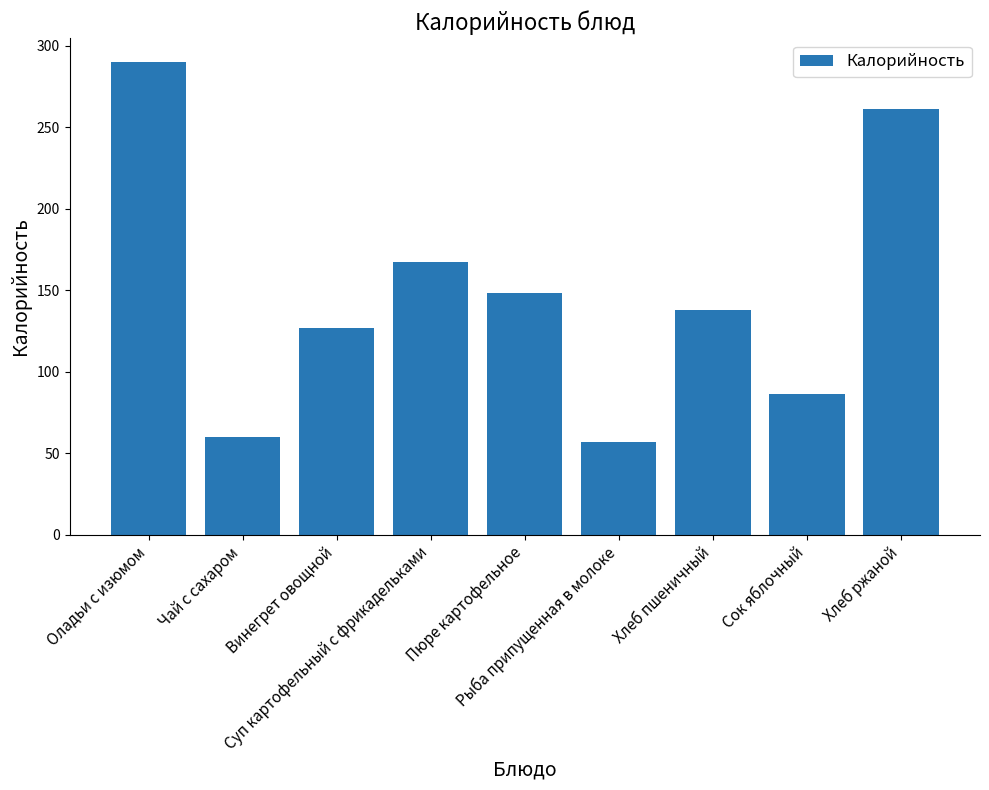

Which has a higher value, Чай с сахаром or Винегрет овощной?

Винегрет овощной